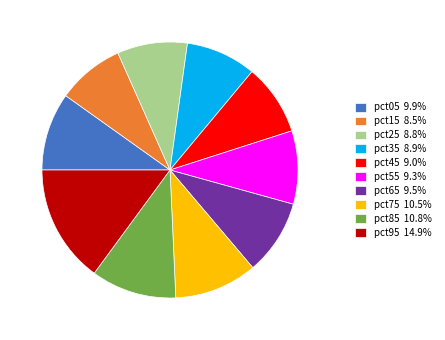

Approximately how many times larger is the value at pct15 8.5% compared to pct65 9.5%?

0.9